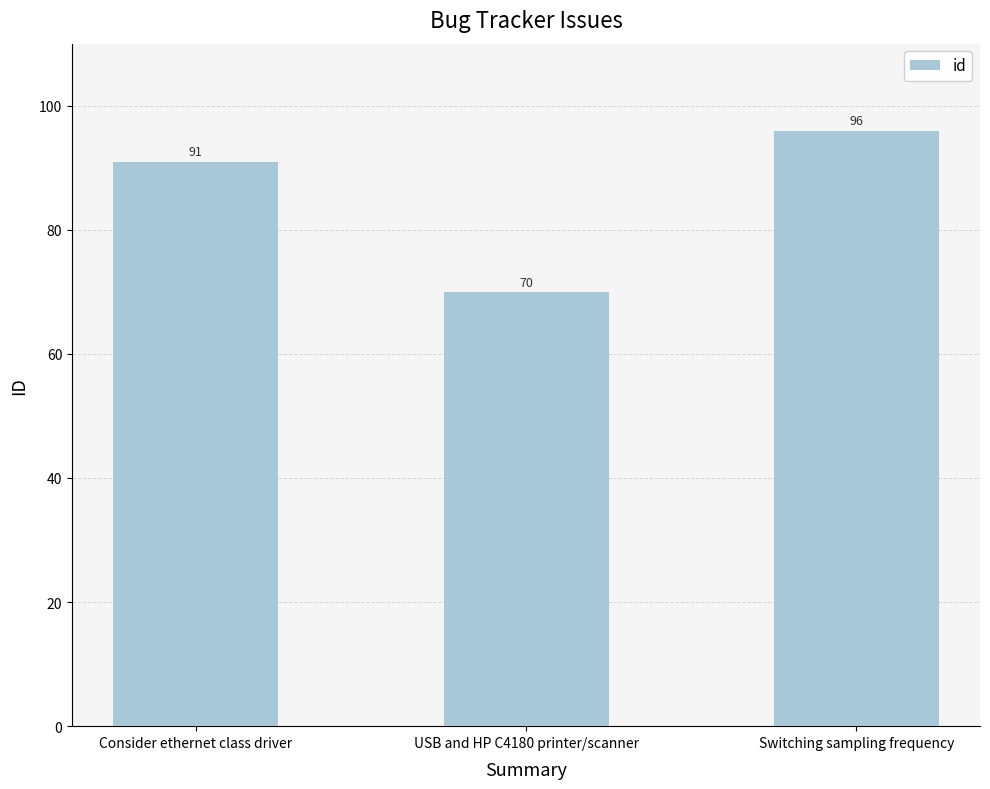

Rank the categories by value from lowest to highest.

USB and HP C4180 printer/scanner, Consider ethernet class driver, Switching sampling frequency